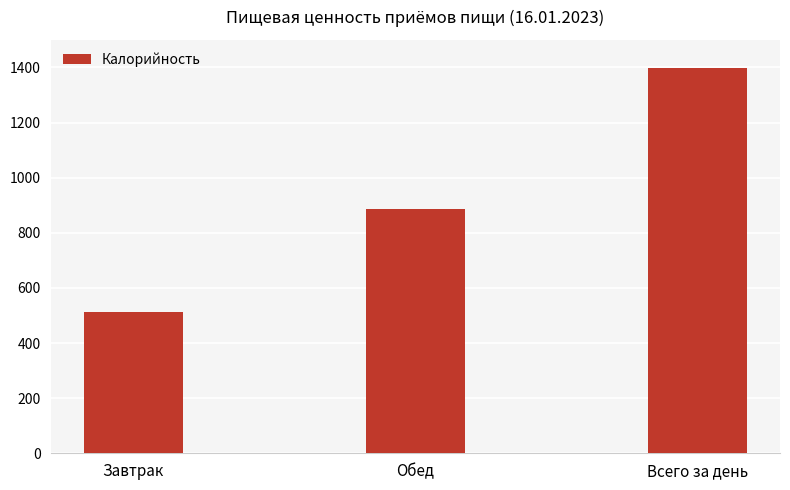

Reading left to right, list all the values displayed in this chart.

511.2	886.3	1397.5